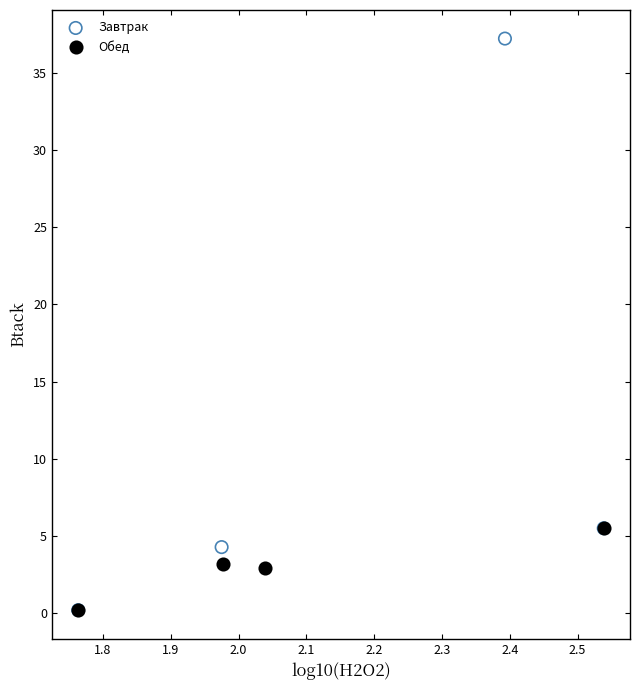

Which series contains the highest Y value?

Завтрак